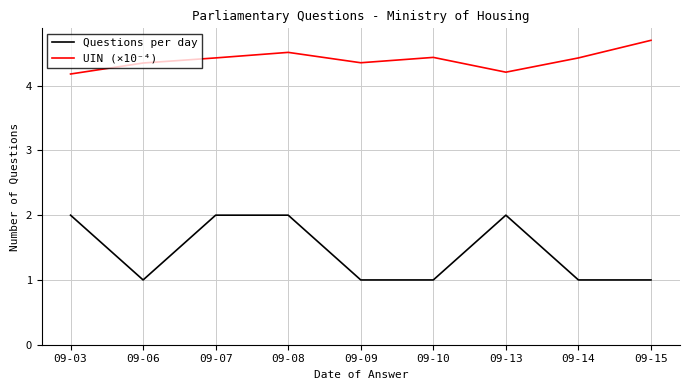

Does the chart have visible grid lines?

Yes